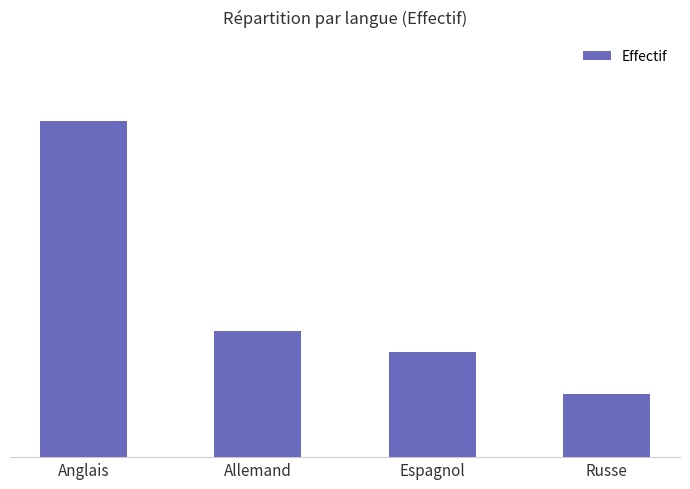

Rank the categories by value from lowest to highest.

Russe, Espagnol, Allemand, Anglais